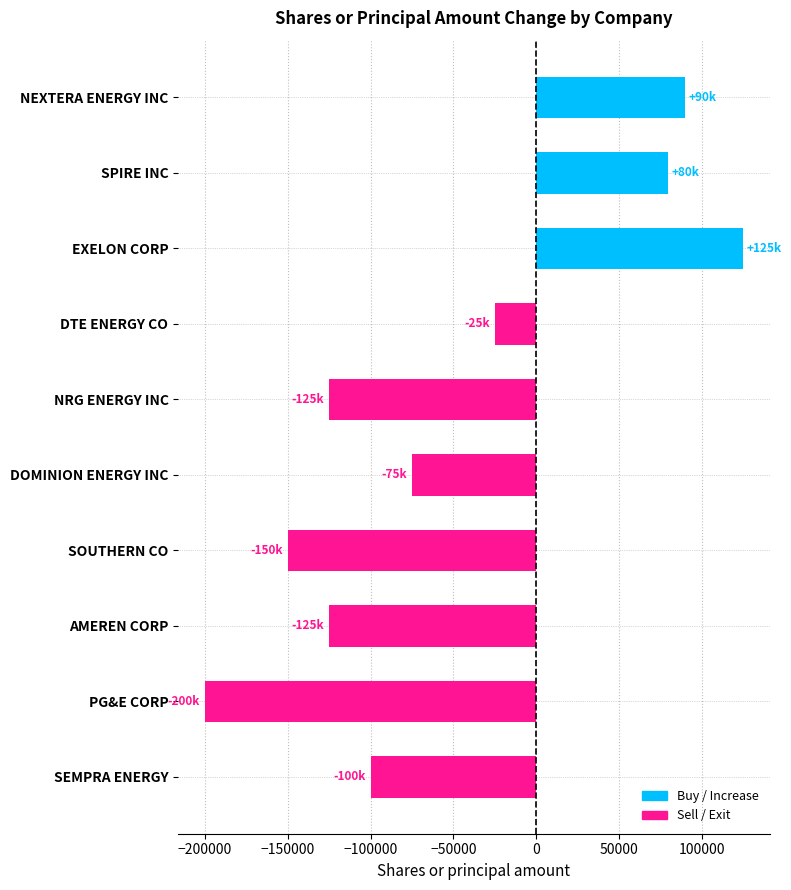

What is the greatest value displayed?

125000